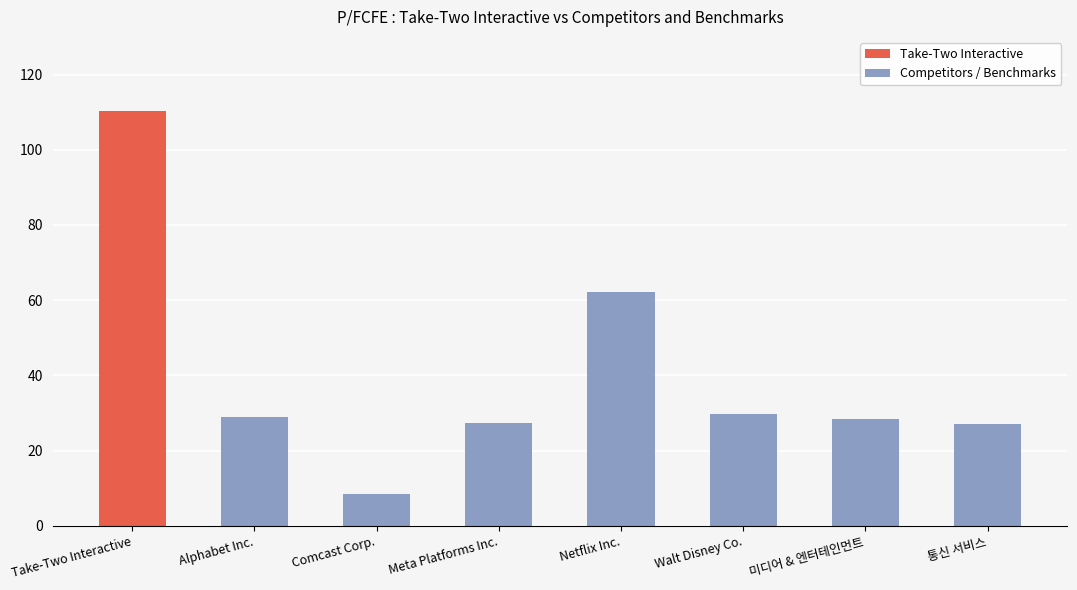

The chart shows a value of 18.0 at 통신 서비스. True or false?

False